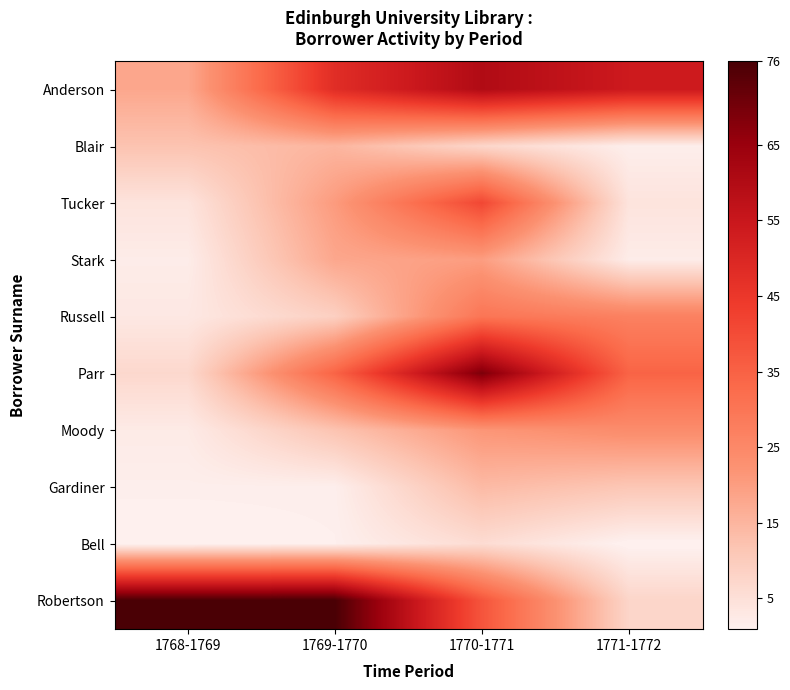

List the series in order of their peak value, highest first.

Robertson, Parr, Anderson, Tucker, Russell, Moody, Stark, Blair, Gardiner, Bell